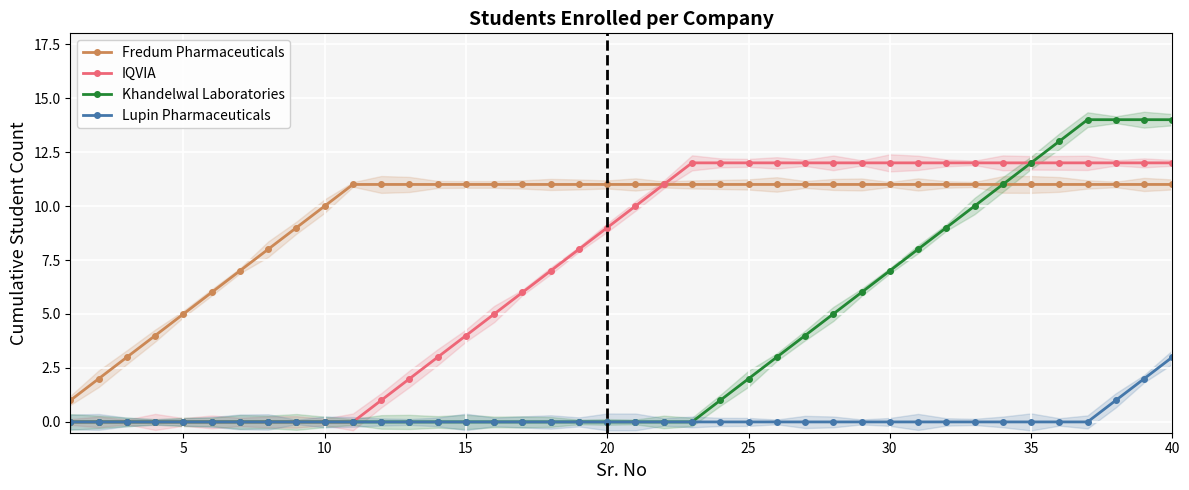

At how many categories does at least one series exceed 12?

5